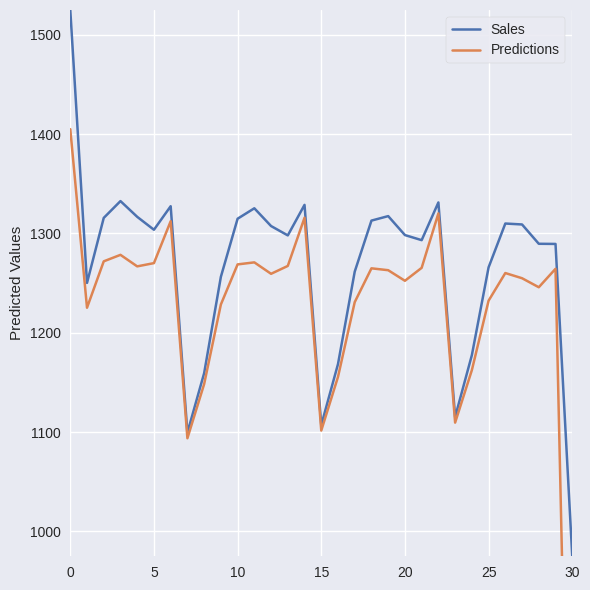

How many data points in Sales are above 1298?

17